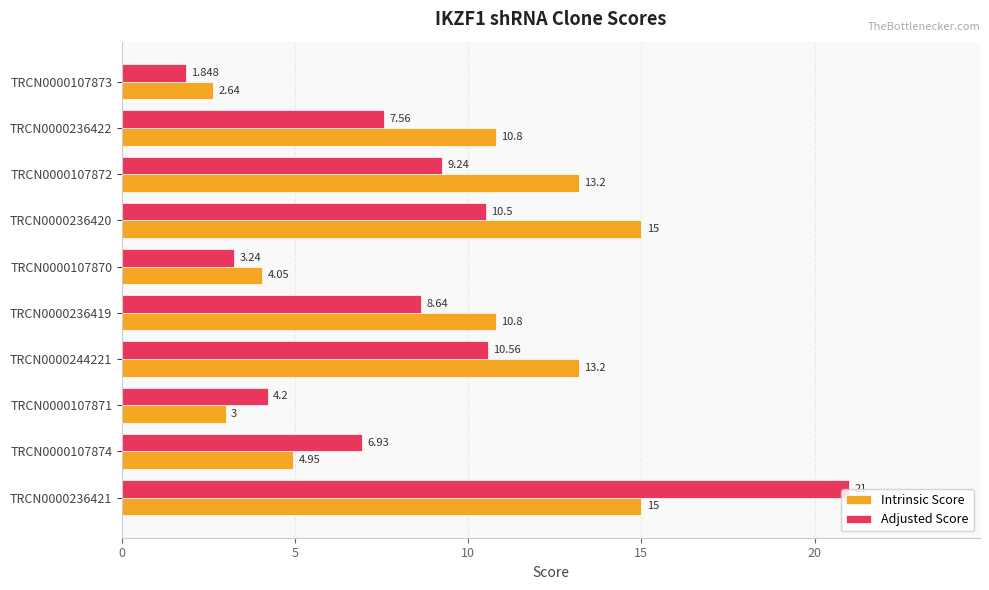

At TRCN0000107871, list the series in order from largest to smallest.

Adjusted Score, Intrinsic Score